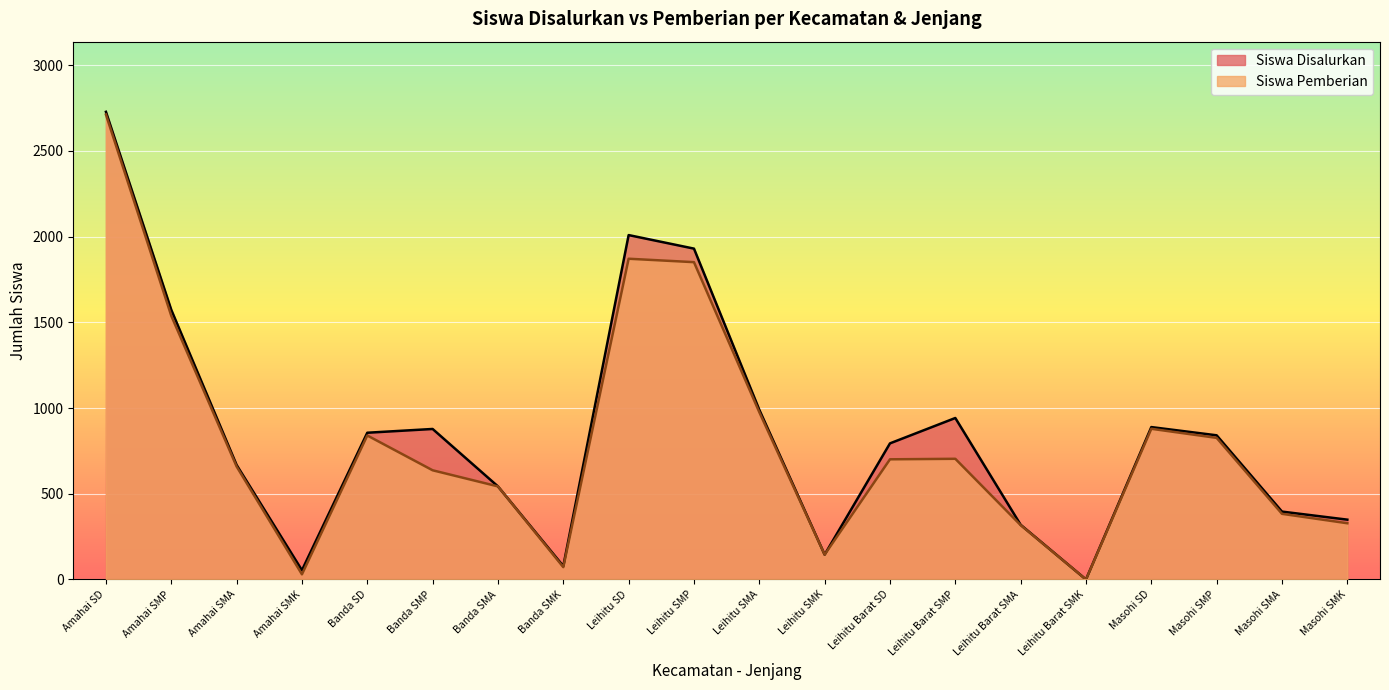

Reading right to left, extract all data points from this chart.

Siswa Disalurkan: 349	396	841	889	0	319	942	794	145	990	1930	2009	78	543	878	856	54	668	1573	2728
Siswa Pemberian: 328	383	826	879	0	317	704	701	145	976	1851	1871	72	543	637	840	30	659	1538	2712